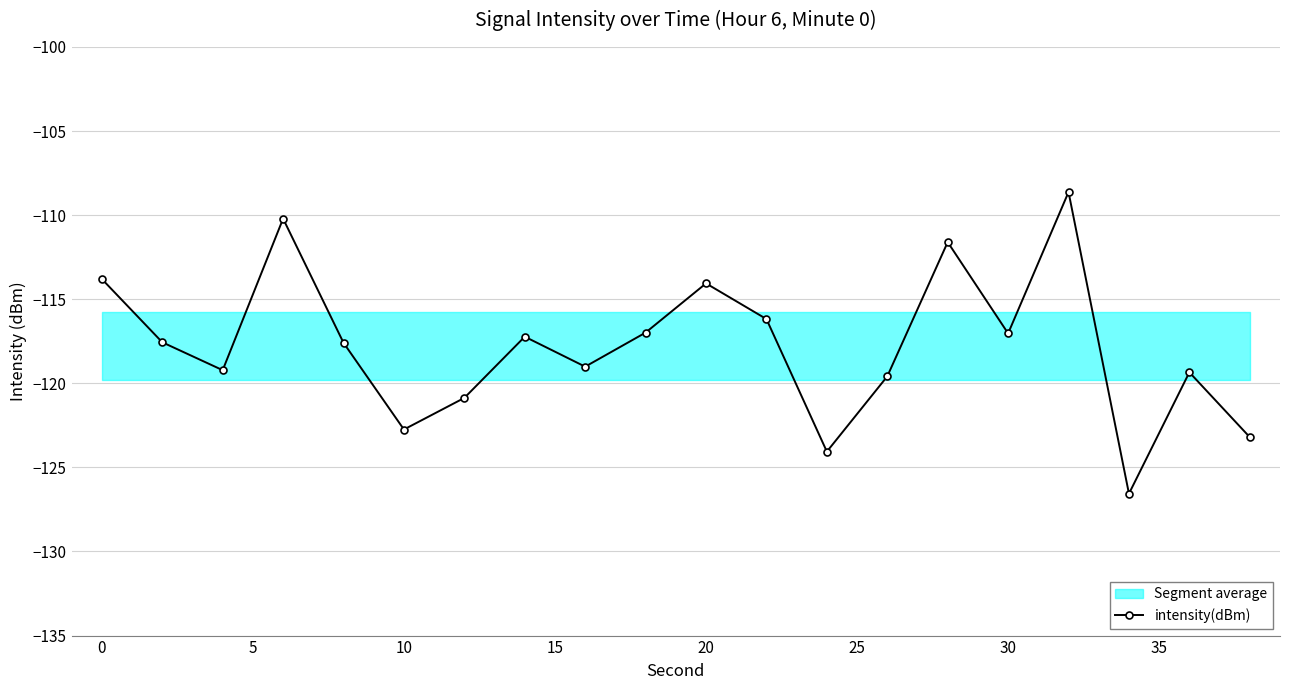

True or false: intensity(dBm) has more than 0 points higher than both neighbors.

True